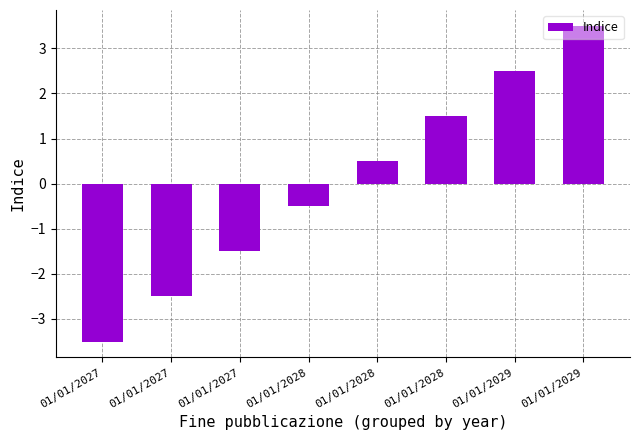

Approximately how many times larger is the value at 01/01/2029 compared to 01/01/2029?

0.7